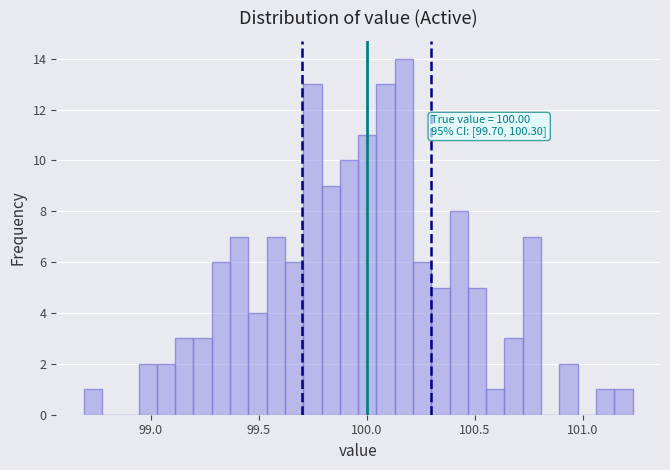

Read against the x-axis, roughly where is the centre of the tallest bar?

100.15